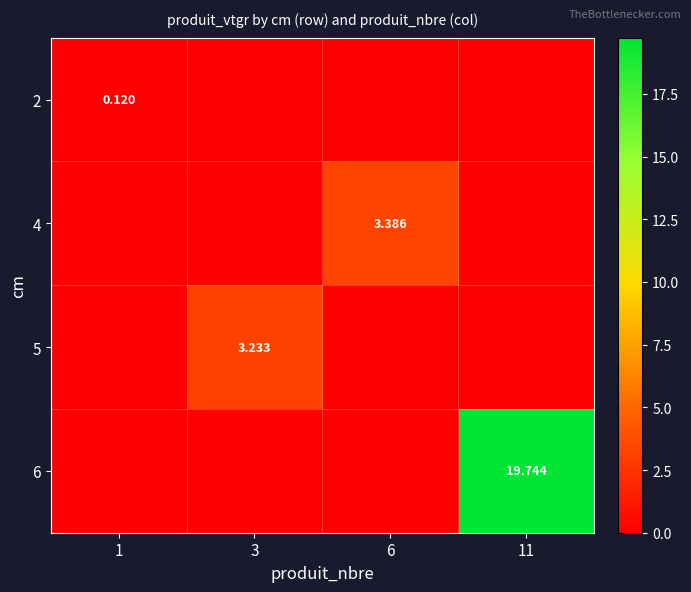

How many data points in 2 are above 0?

1